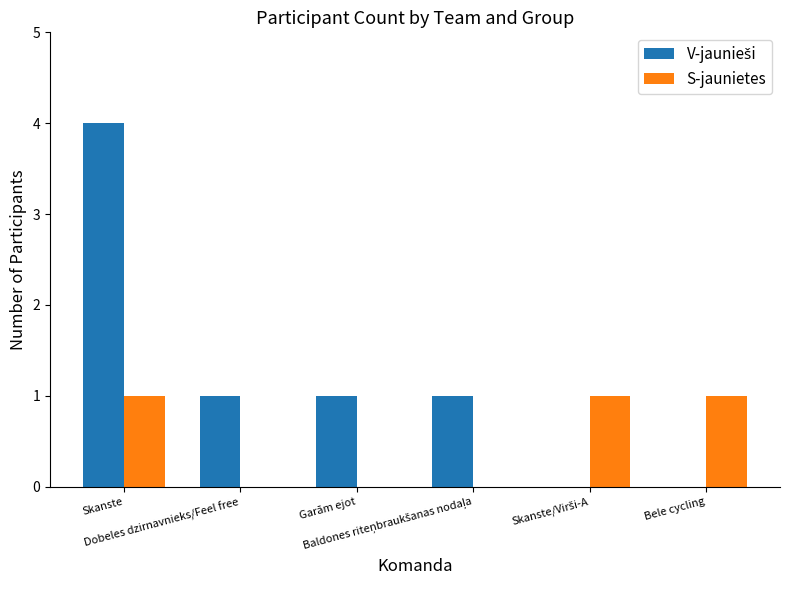

At which category is the sum across all series the highest?

Skanste